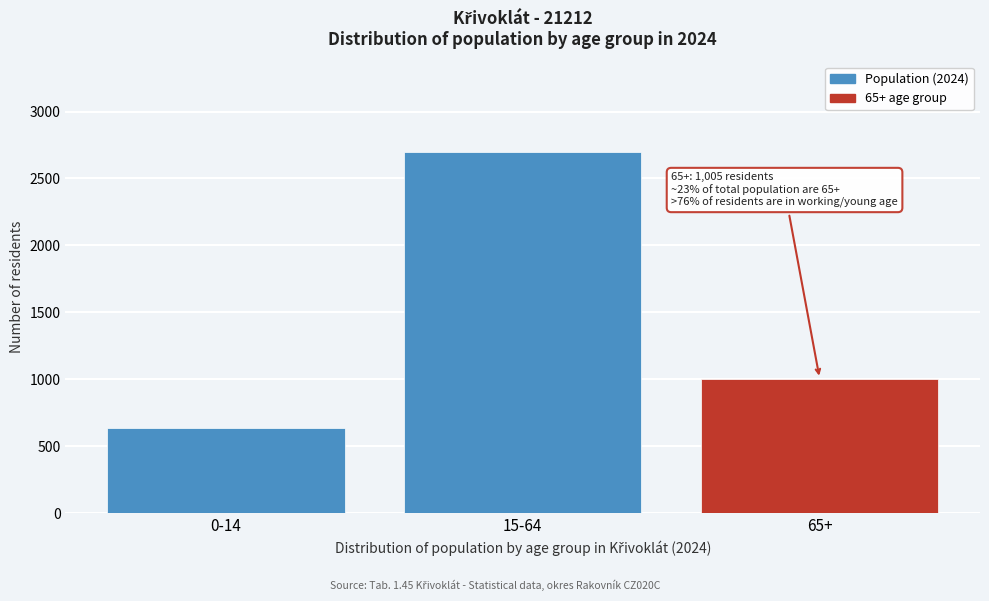

Reading left to right, extract all data points from this chart.

639	2699	1005